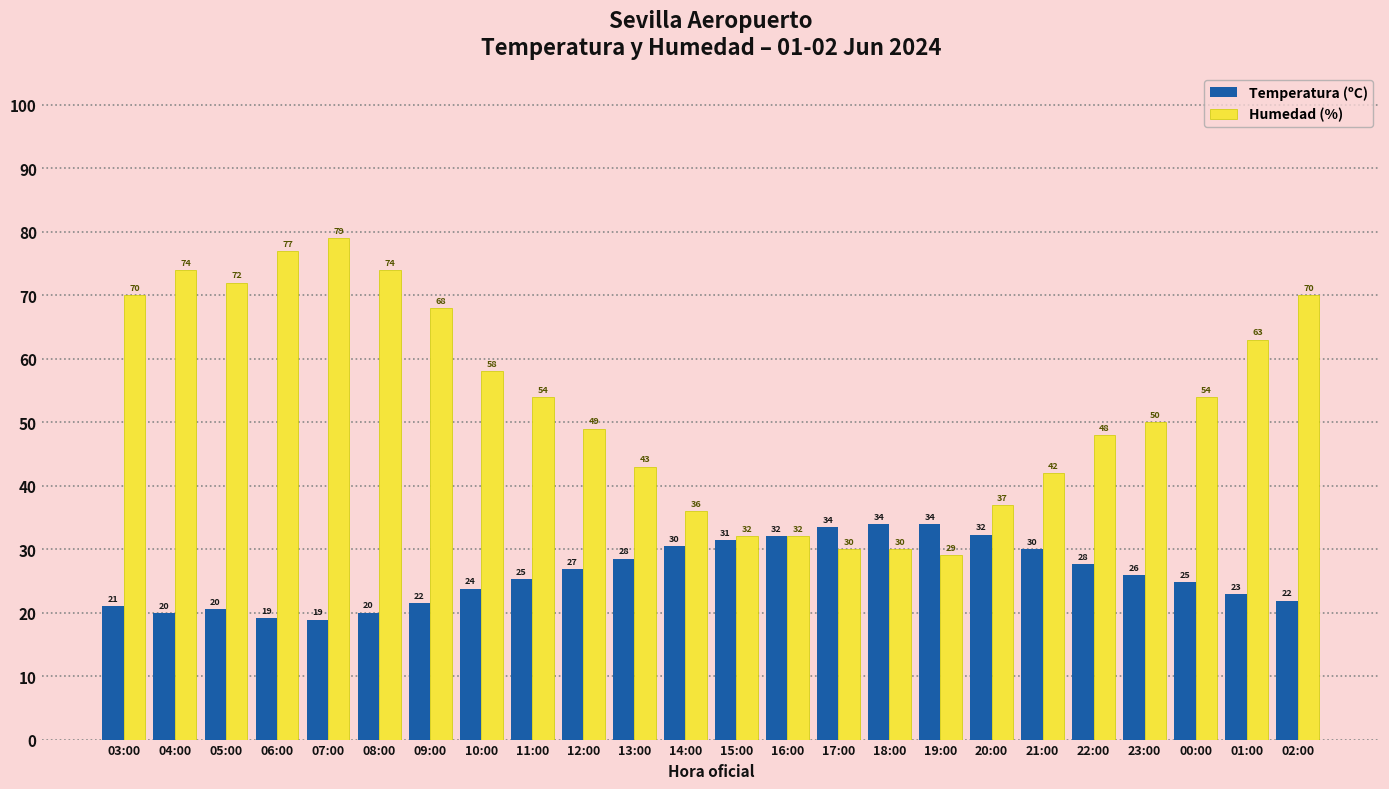

Between 04:00 and 21:00, which series saw the biggest shift?

Humedad (%)